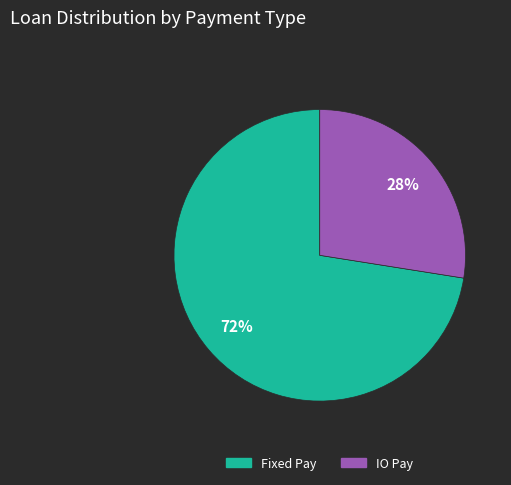

Which has a higher value, Fixed Pay or IO Pay?

Fixed Pay